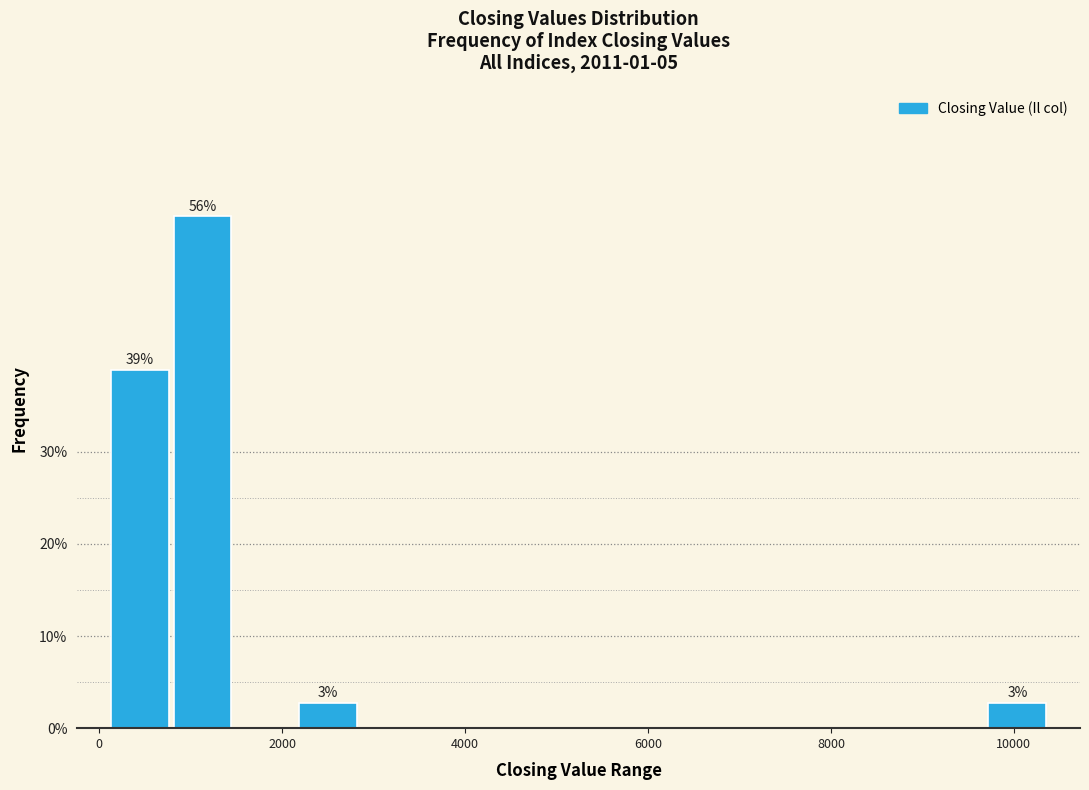

Read against the x-axis, roughly where is the centre of the tallest bar?

1200